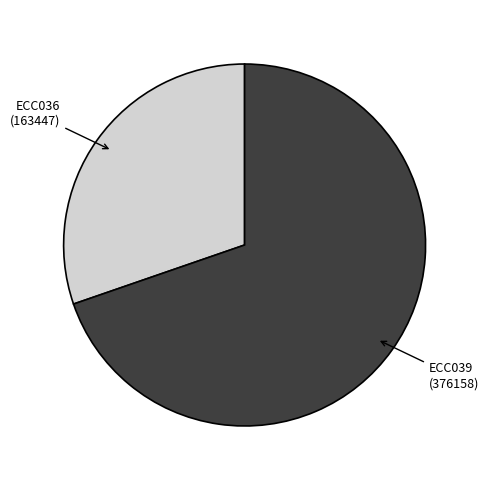

Is there a majority slice in this chart?

Yes